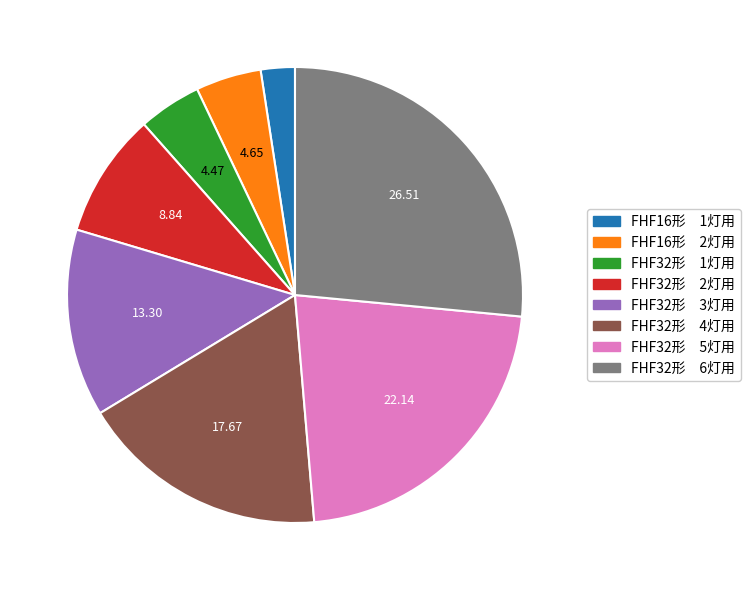

Is there a majority slice in this chart?

No